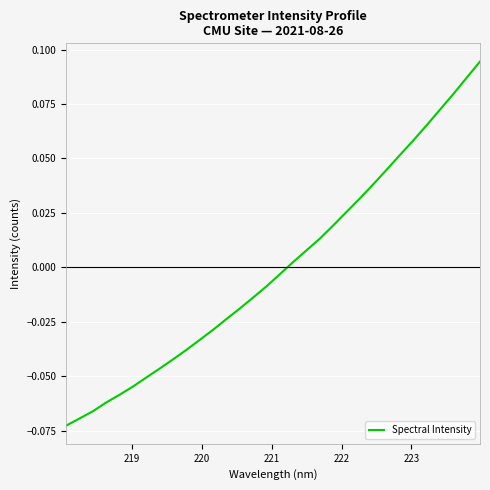

How many negative values are there?

17